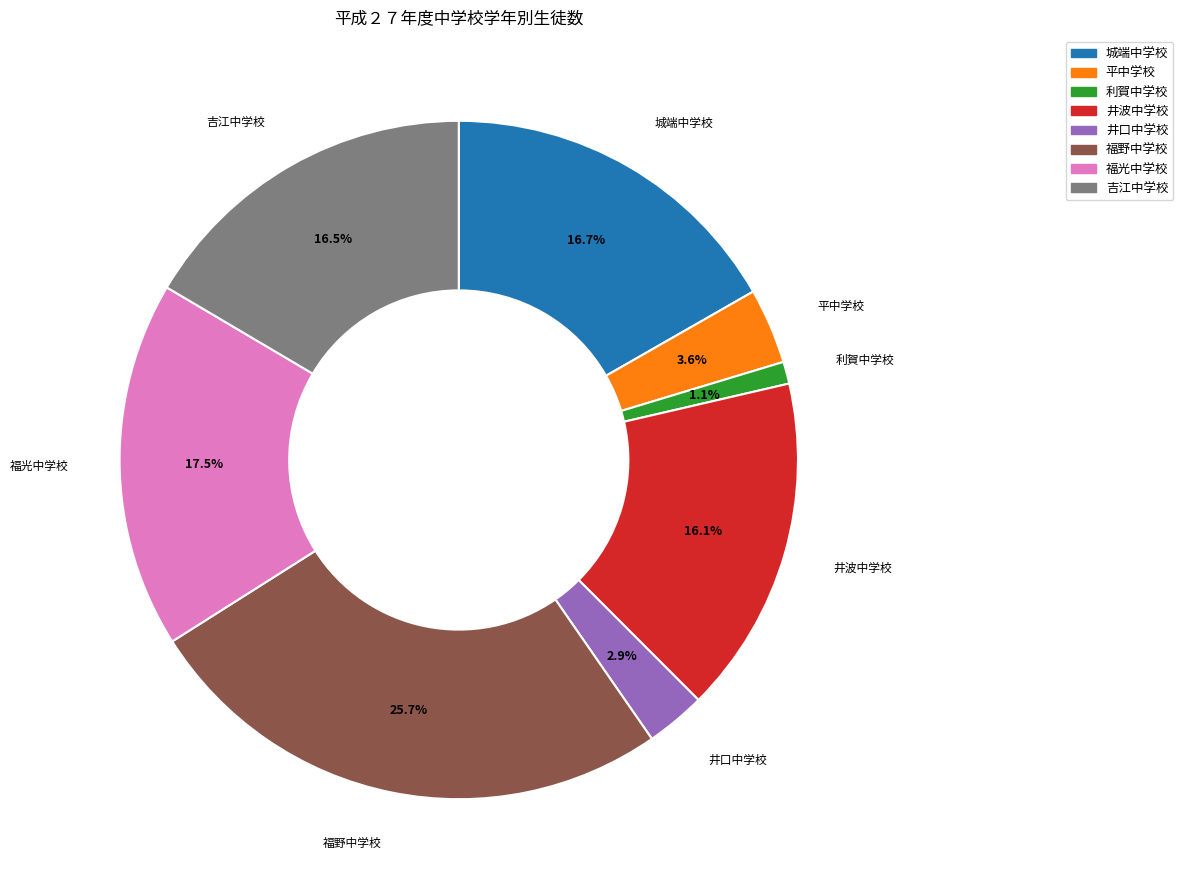

Which has a higher value, 福光中学校 or 井波中学校?

福光中学校